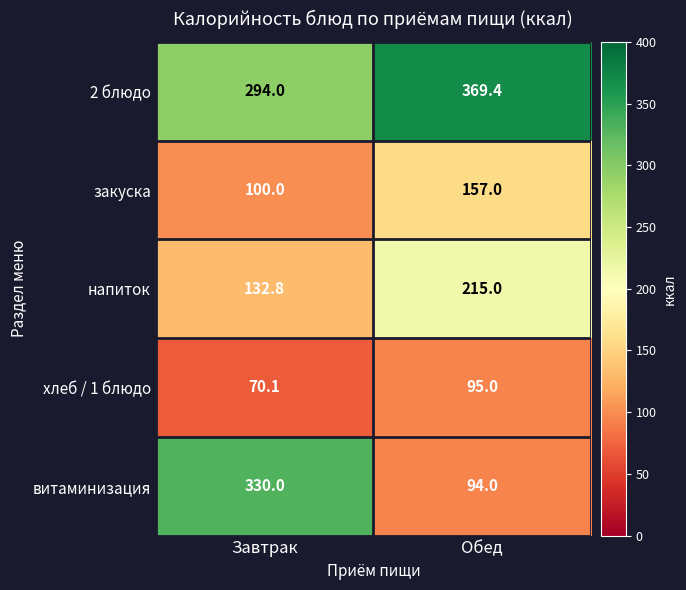

At which category does the chart reach its peak across all series?

Обед